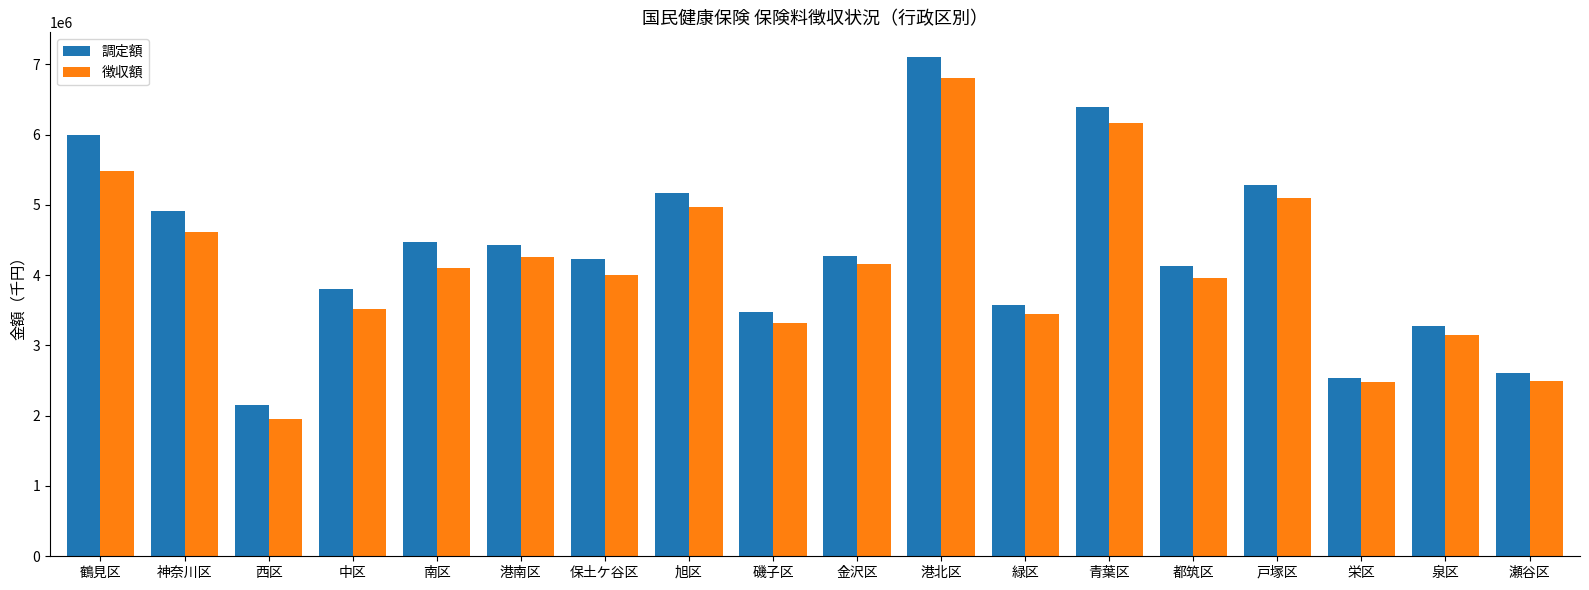

At which label is 徴収額 closest to 4379177?

港南区